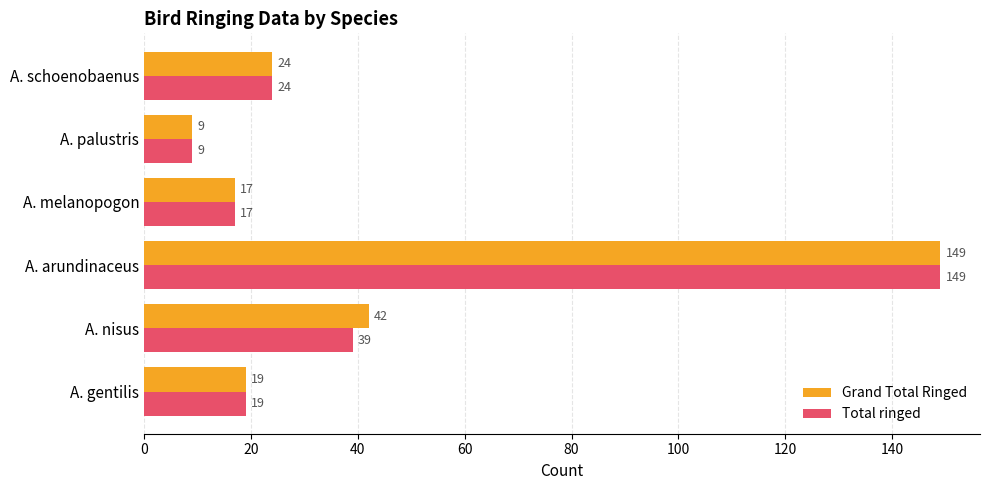

Which category has the highest value in the Grand Total Ringed series?

A. arundinaceus